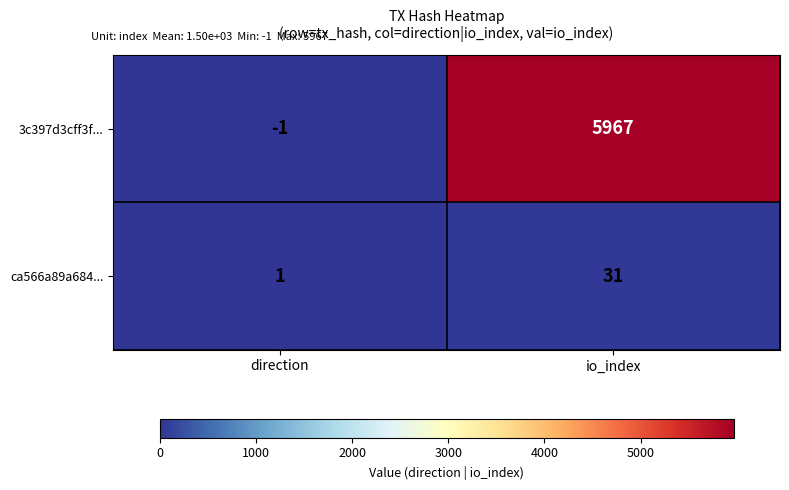

What is the spread (max minus min) of values at io_index?

5936